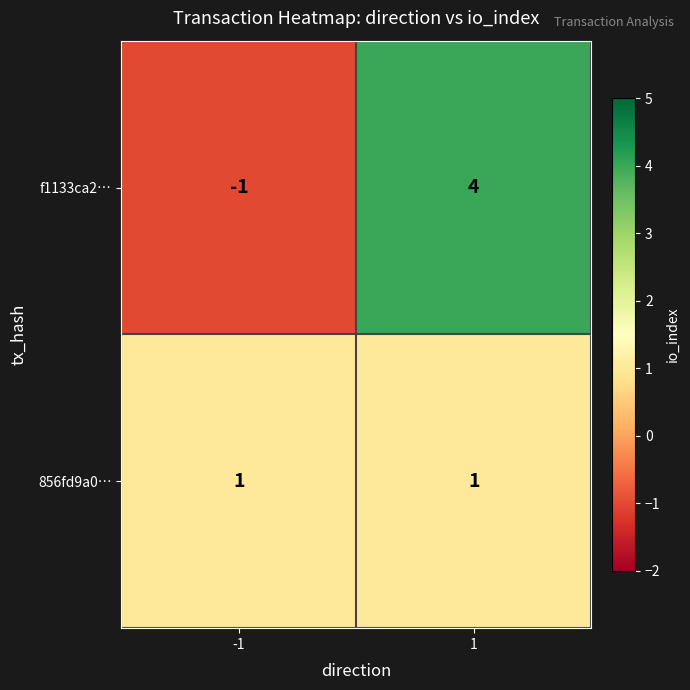

Reading left to right, extract all data points from this chart.

f1133ca2…: -1=-1	1=4
856fd9a0…: -1=1	1=1